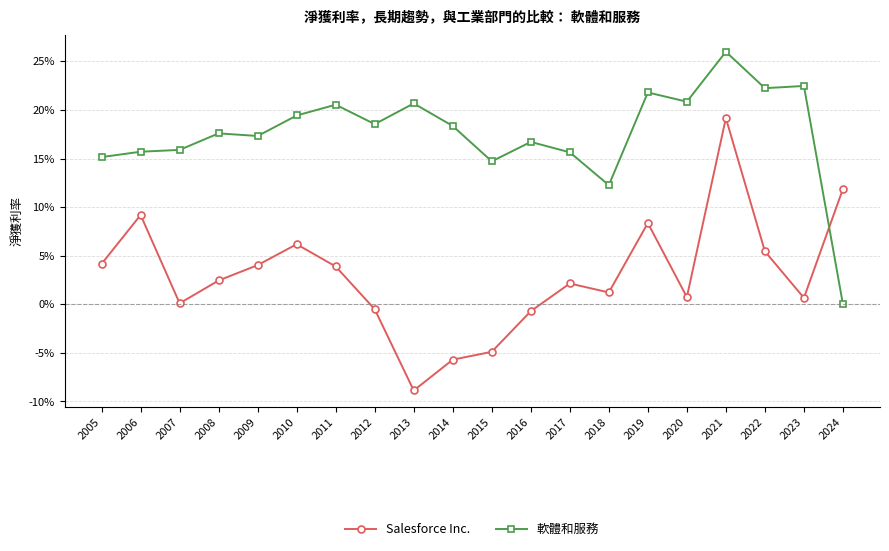

What are all the series names shown in the legend?

Salesforce Inc., 軟體和服務